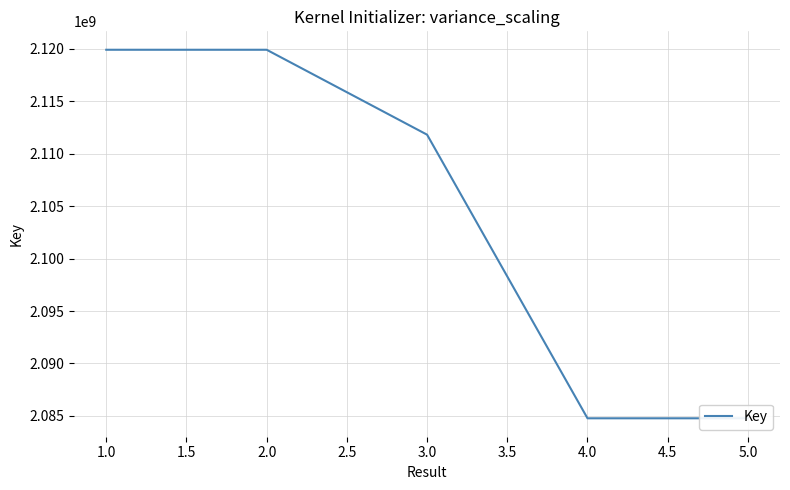

What is the average value?

2104237935